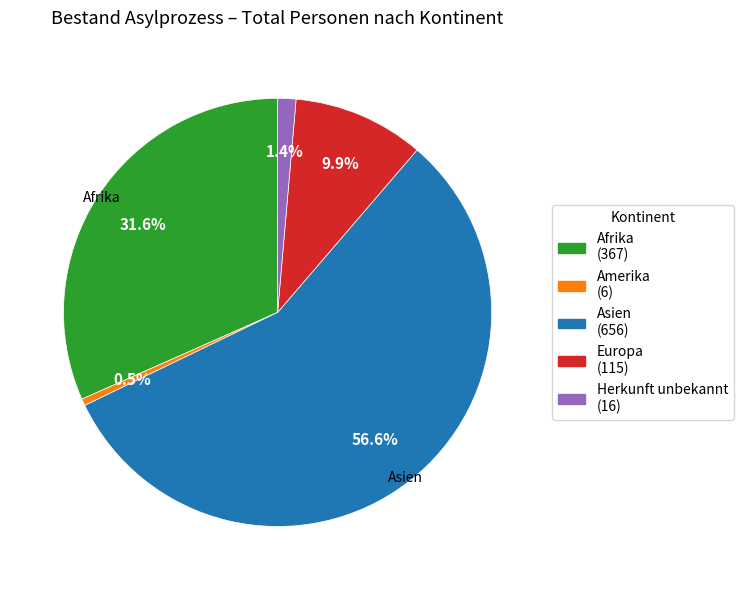

Is there a majority slice in this chart?

Yes